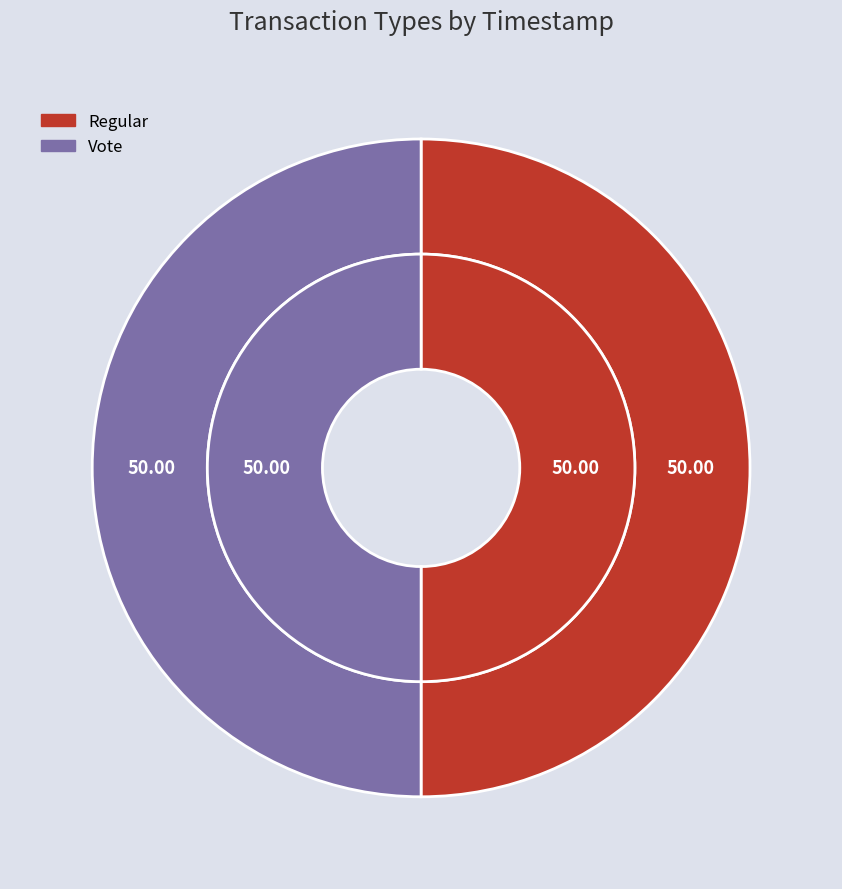

To the nearest percent, what portion does Vote represent?

50%